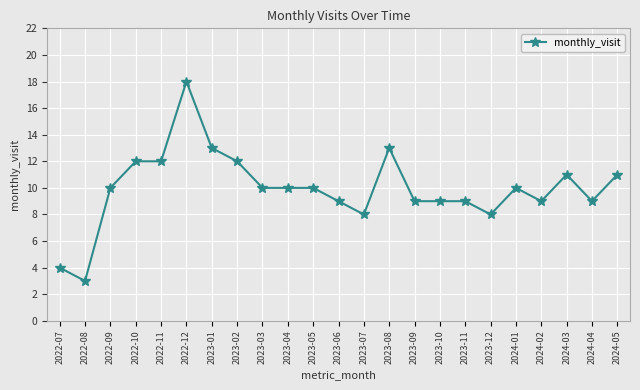

True or false: the data has more than 0 interior local peaks.

True